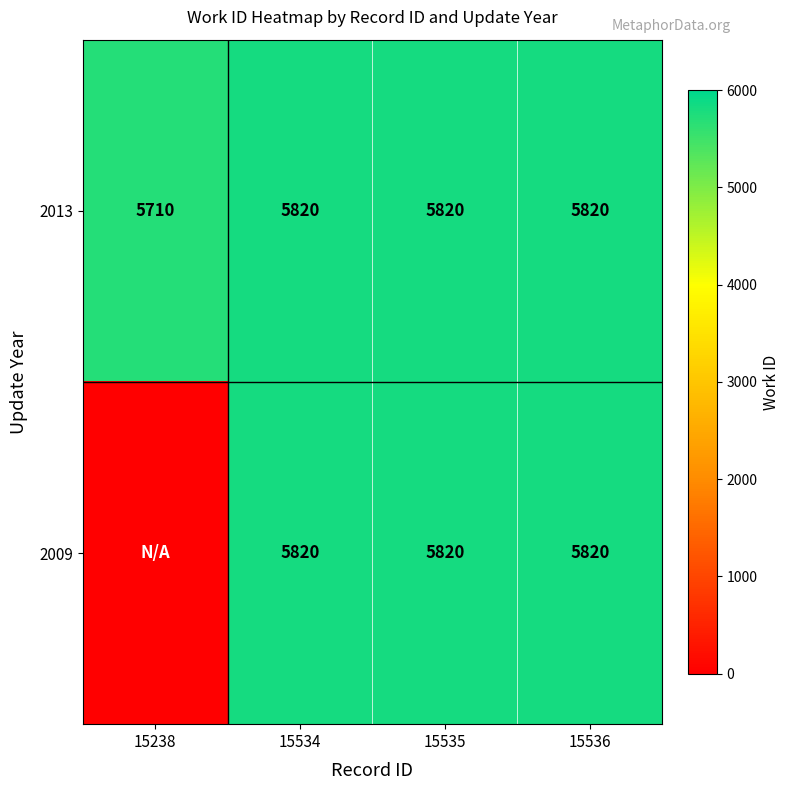

What is the total value across all series at 15535?

11640